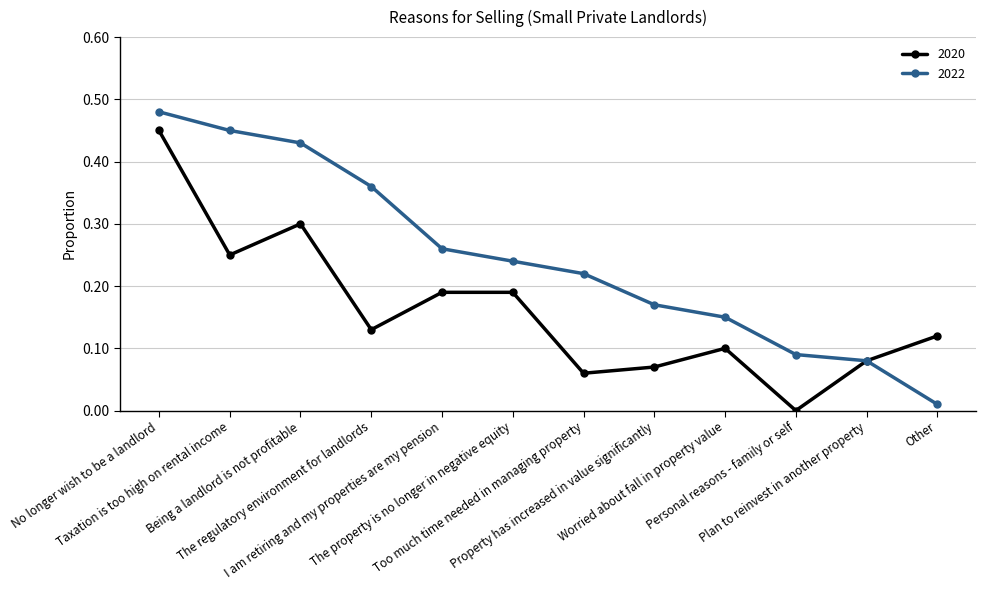

Does the chart display data point markers on the line(s)?

Yes